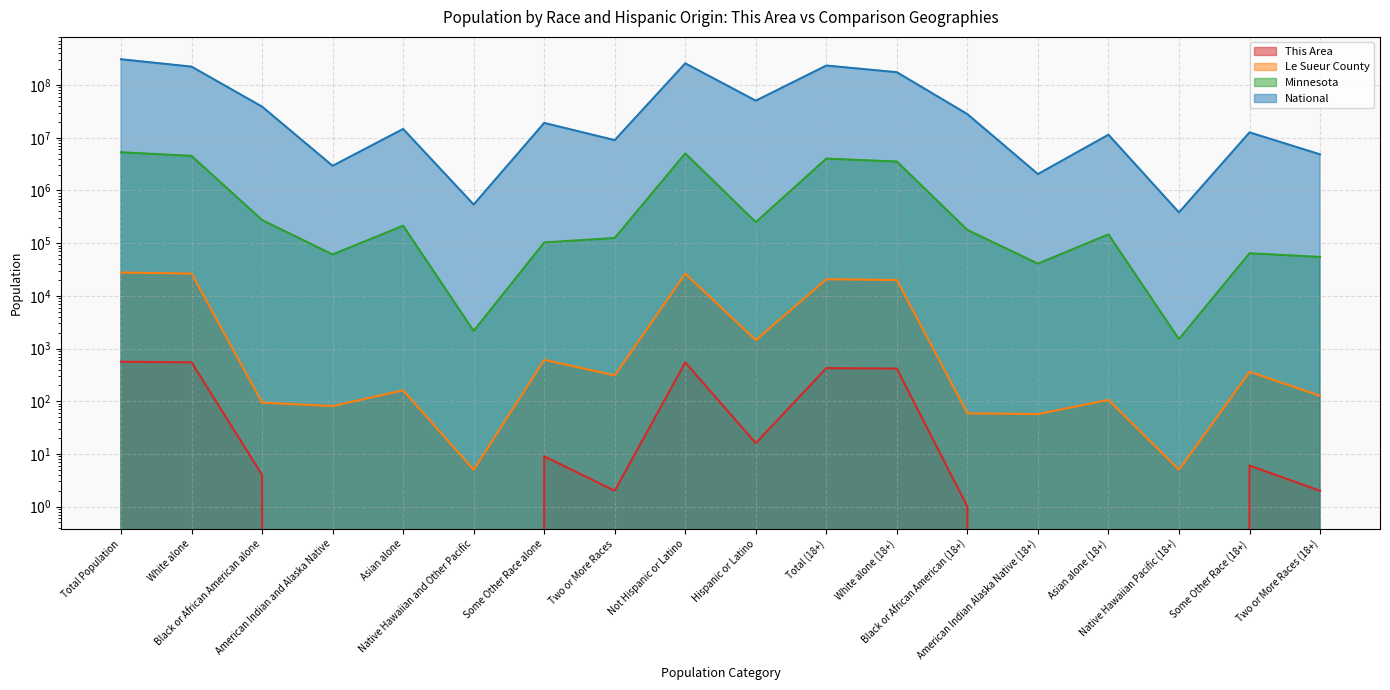

In National, how many points are lower than both neighbors (excluding endpoints)?

6